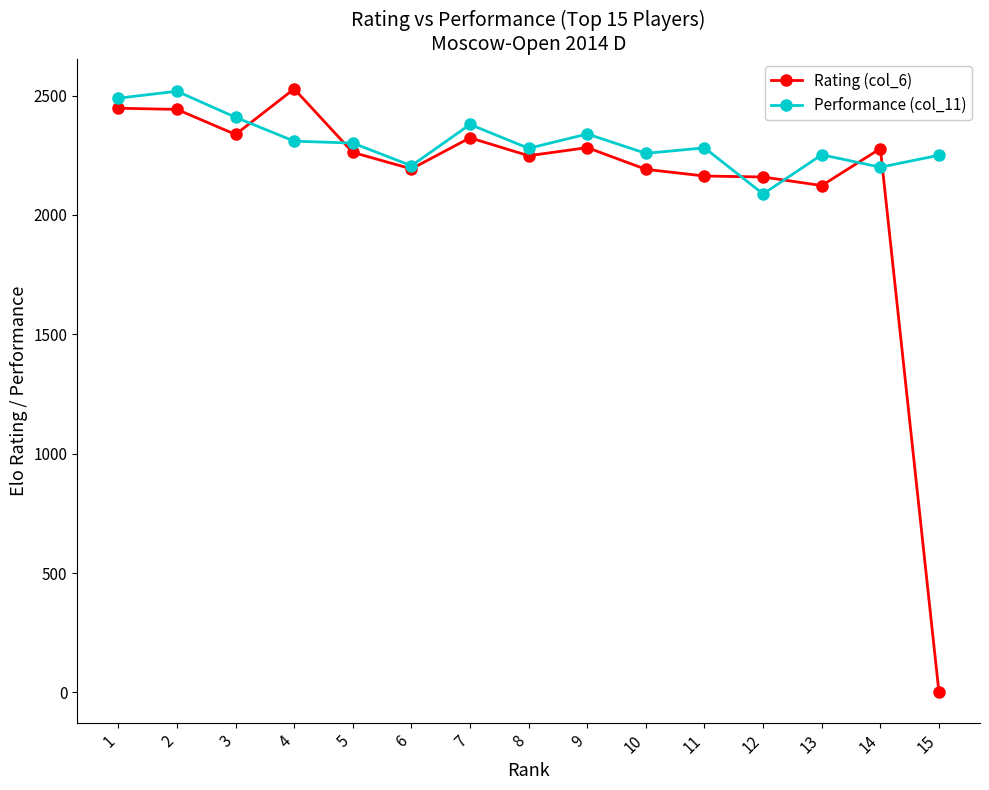

How many lines are shown in the chart?

2